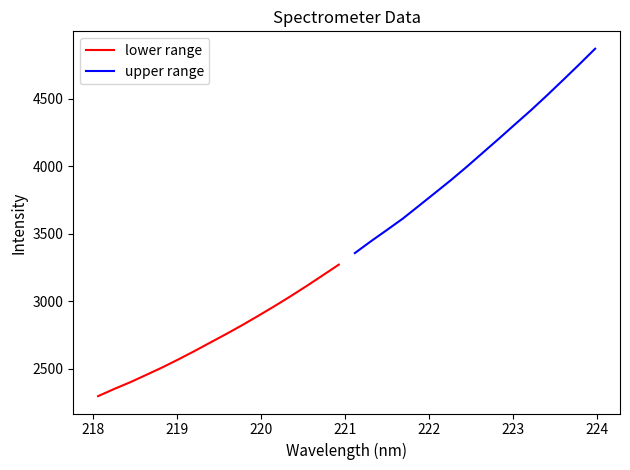

What is the lowest value of the lower range series?

2299.2